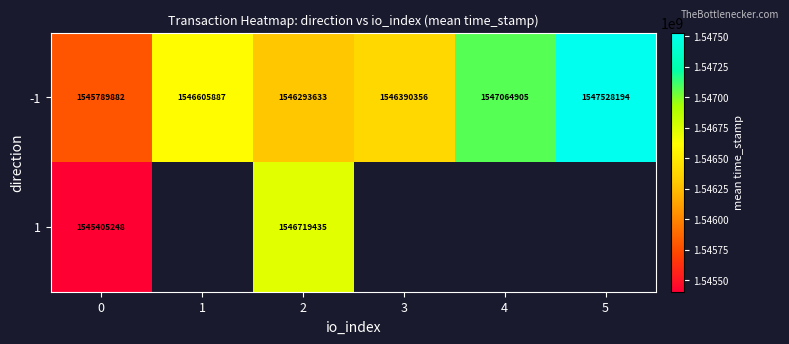

Rank the categories by -1 value from lowest to highest.

0, 2, 3, 1, 4, 5